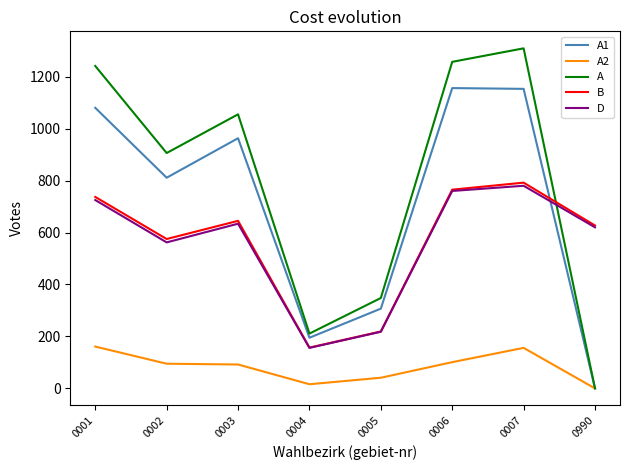

True or false: B has more than 2 points higher than both neighbors.

False